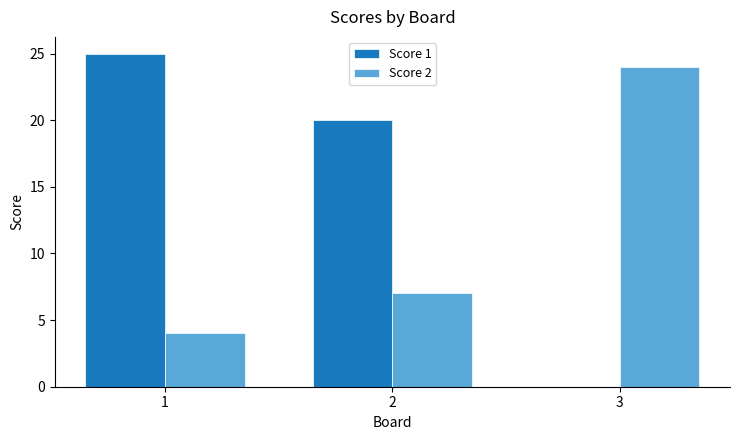

Which series has the largest total across all categories?

Score 1